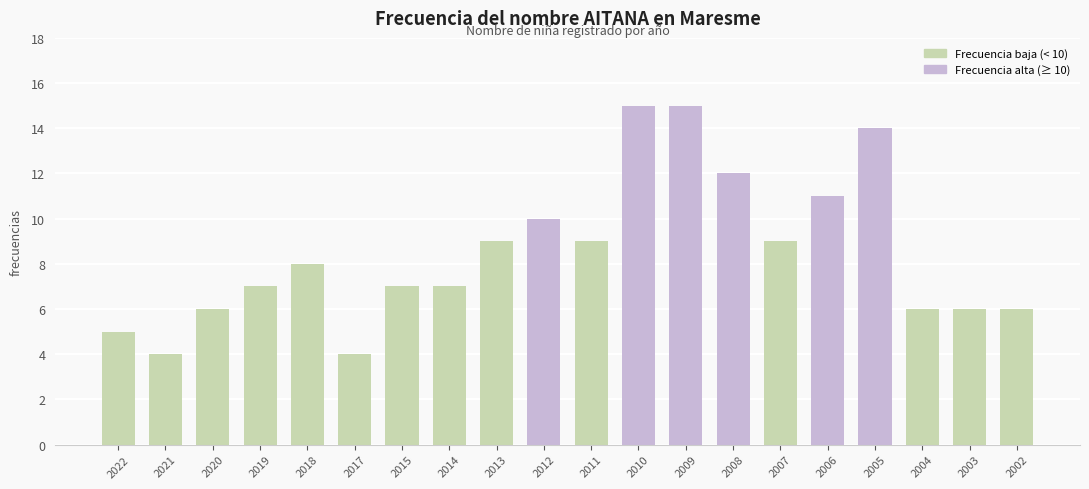

What is the difference between the maximum and minimum values?

11